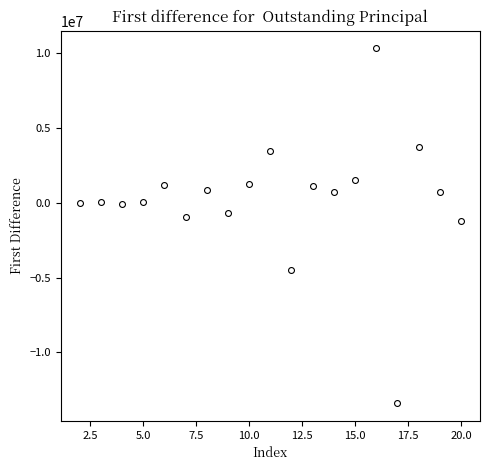

What is the range of Y values (max minus min)?

23728794.3